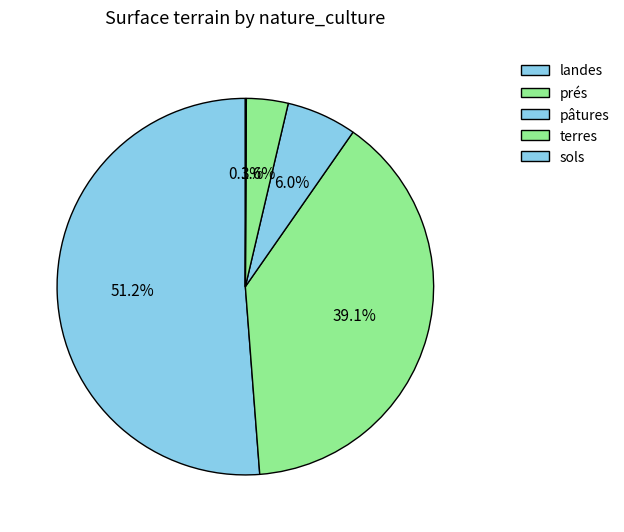

Is there a majority slice in this chart?

Yes